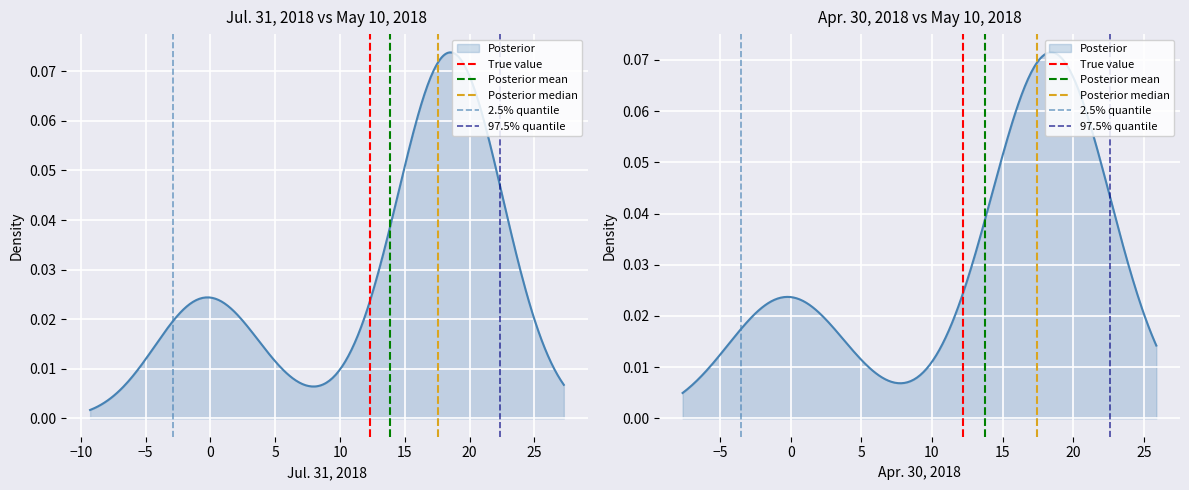

At how many categories does at least one series exceed 0?

1